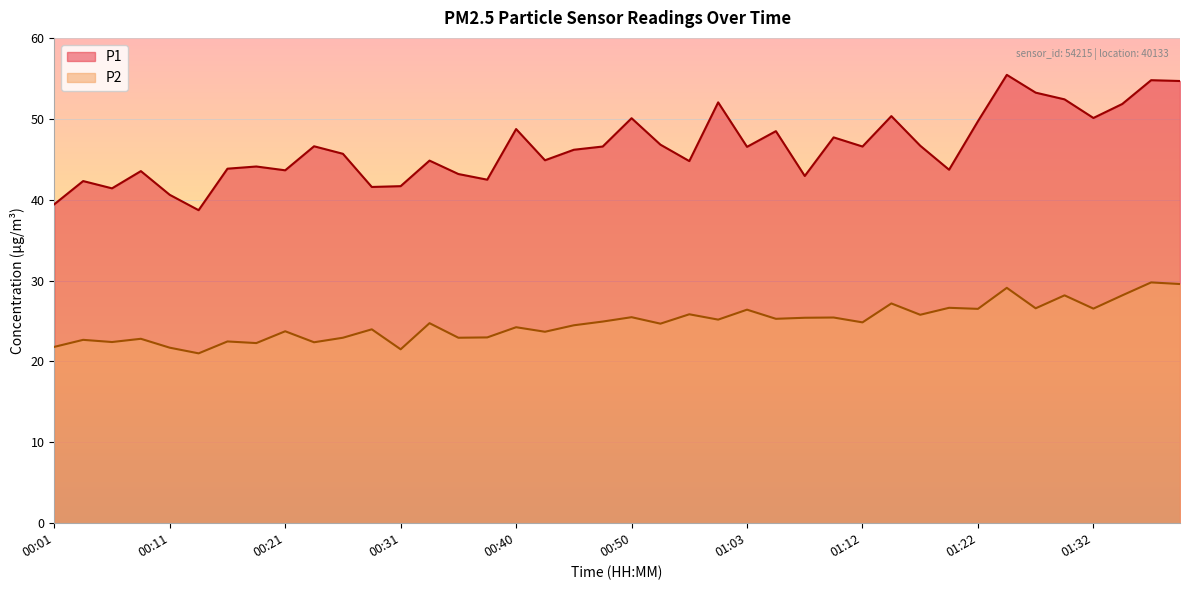

True or false: P1 has a value of 48.5 at 01:05.

True